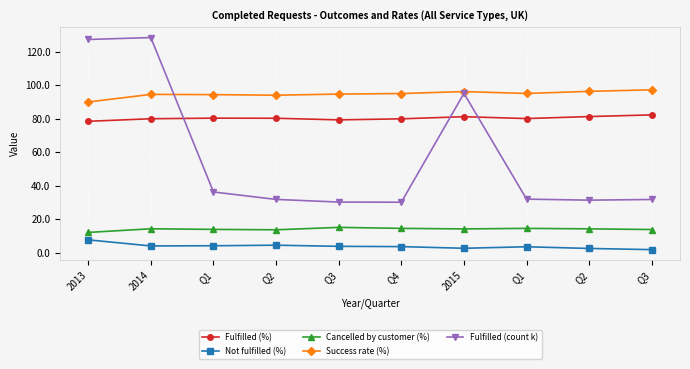

Is this an area chart (filled region under the line)?

No